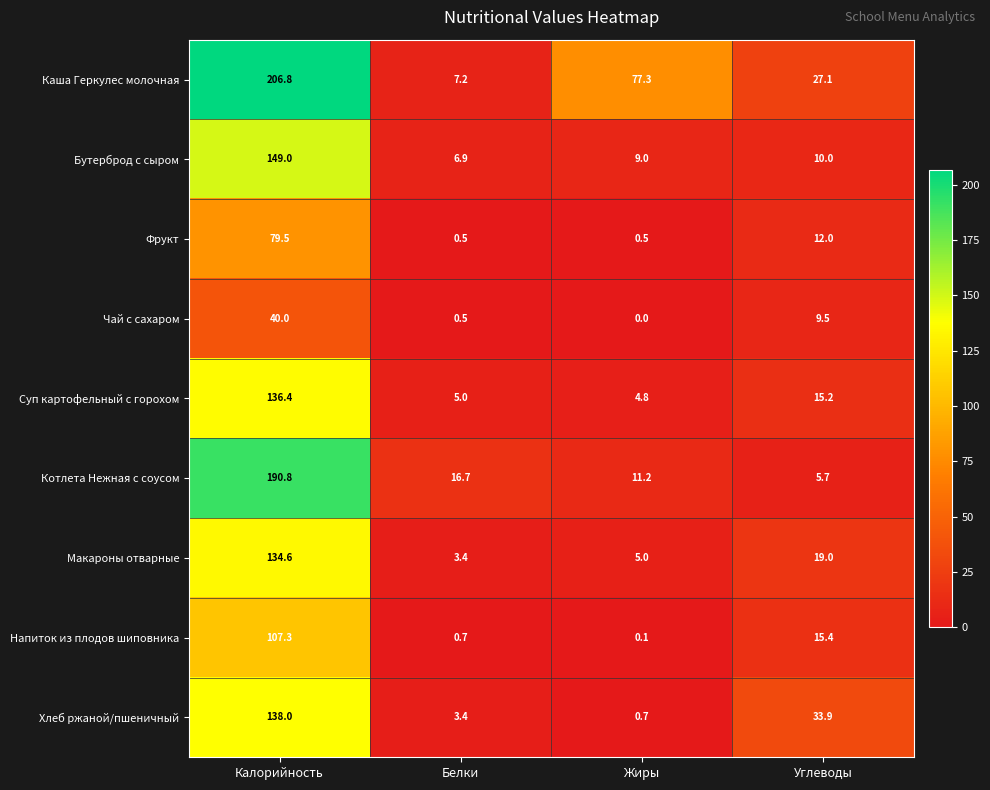

Is it true that Бутерброд с сыром equals 15.2 at Жиры?

False